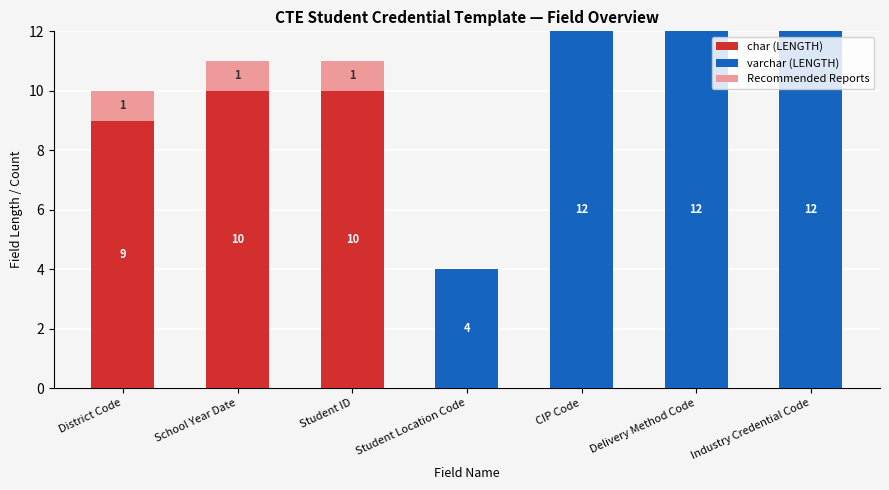

Is it true that char (LENGTH) equals 15 at District Code?

False